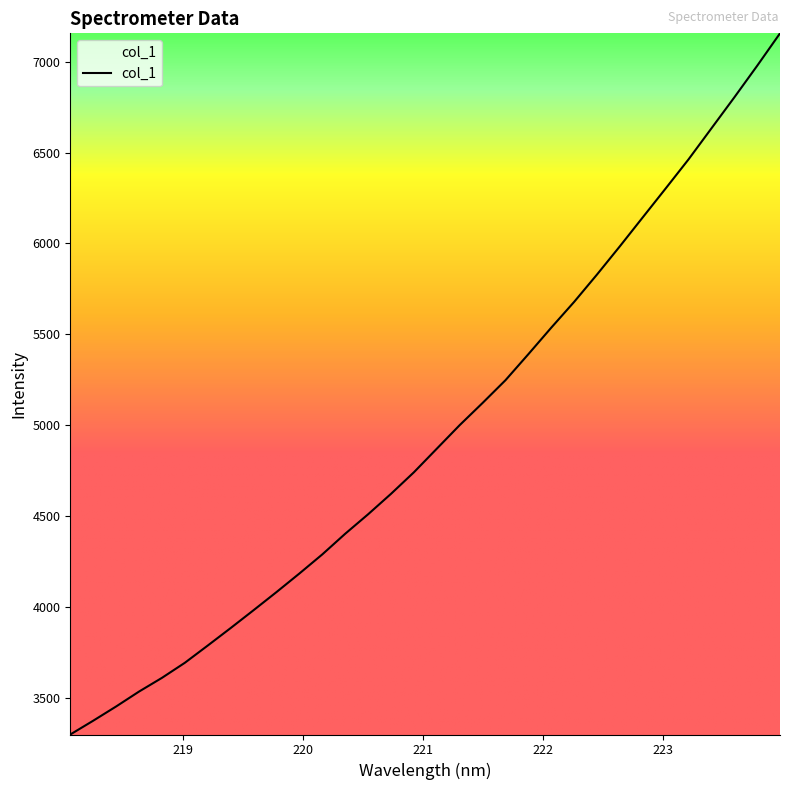

Which category has the lowest value across all series?

218.0596